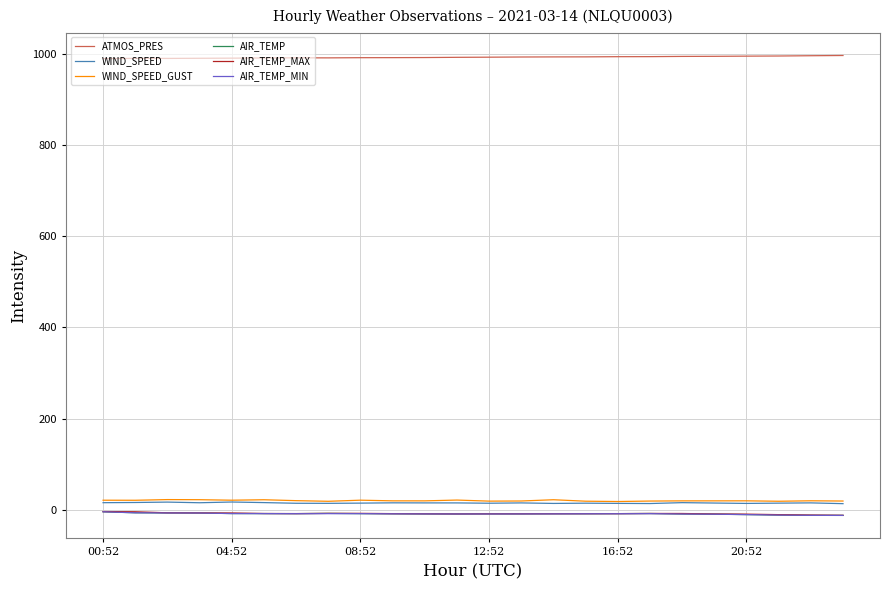

Which series has the largest total across all categories?

ATMOS_PRES